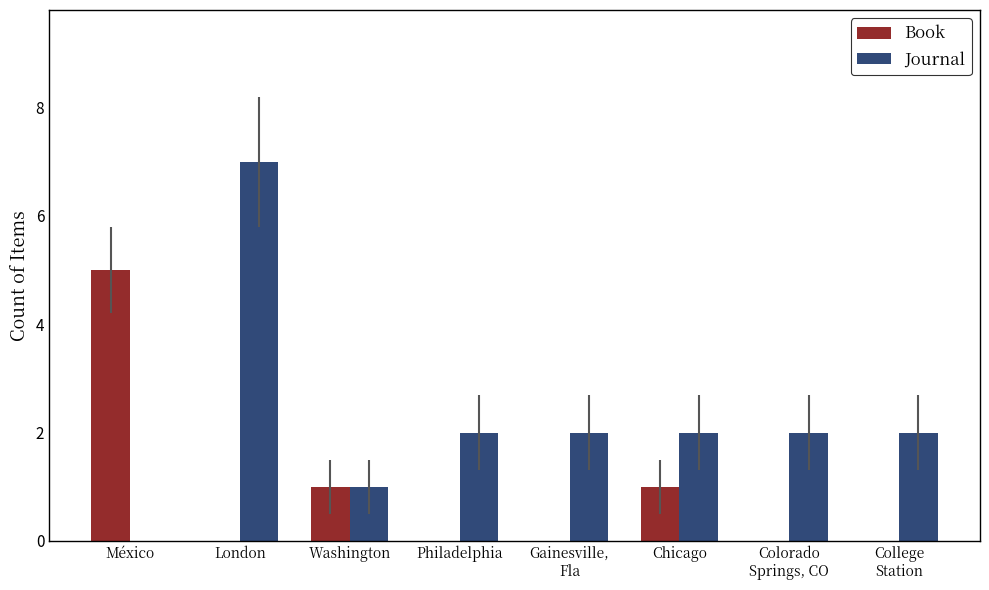

What is the maximum value for Journal?

7